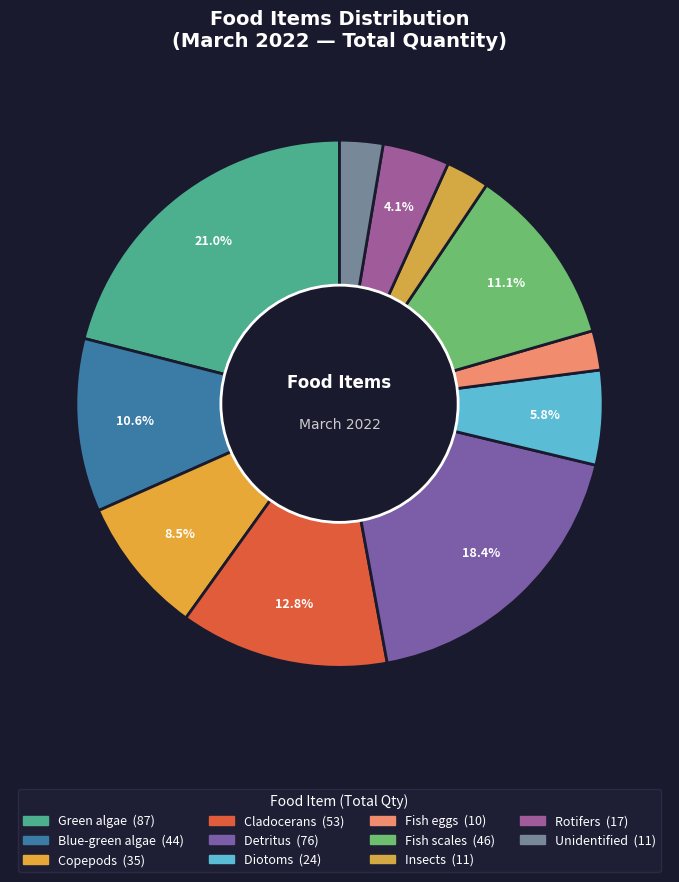

What is the total percentage of Insects and Copepods?

11.1%